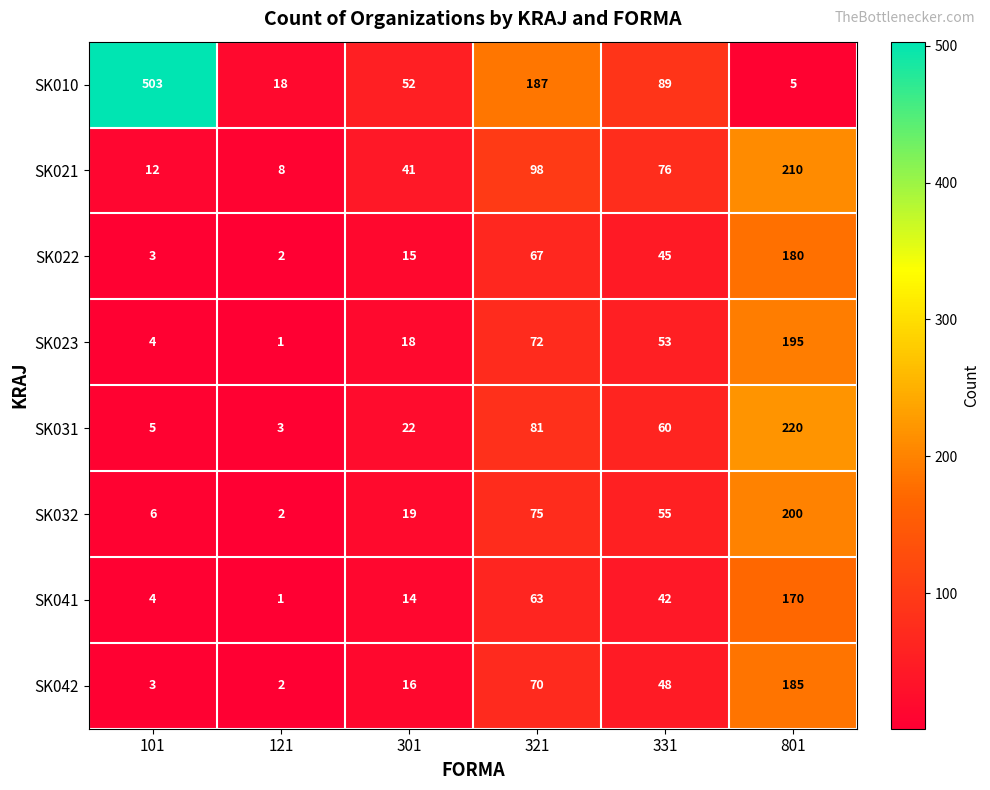

List the series in order of their peak value, lowest first.

SK041, SK022, SK042, SK023, SK032, SK021, SK031, SK010